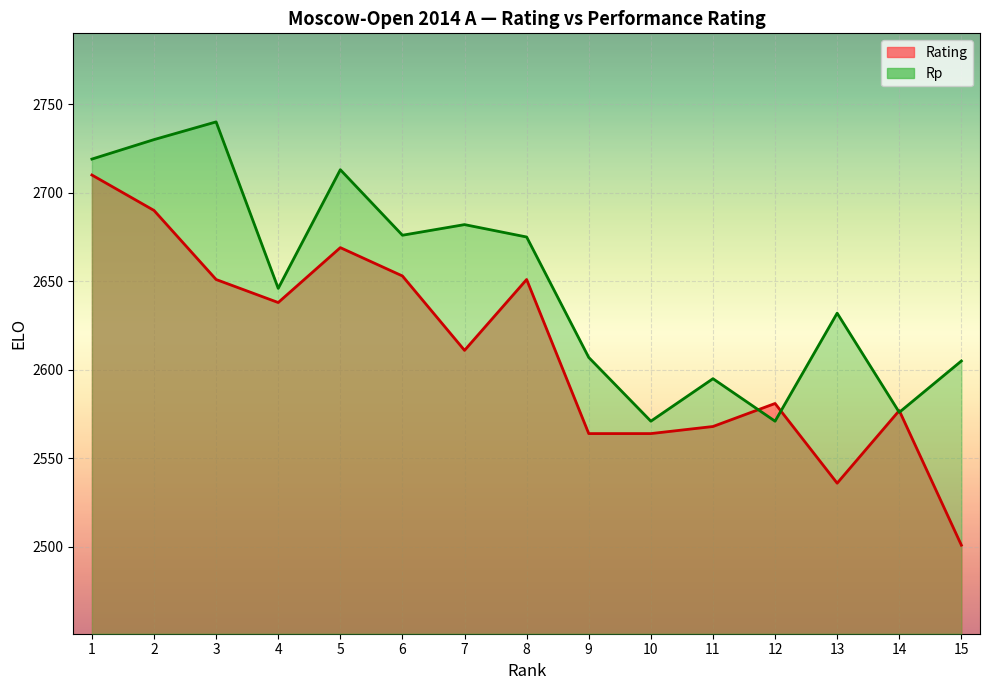

At how many categories does at least one series exceed 2701?

4